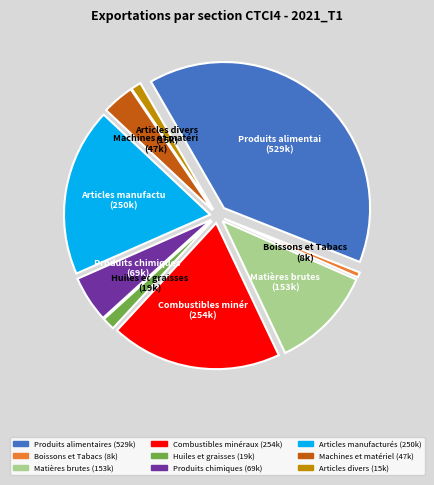

Does any single category account for the majority?

No